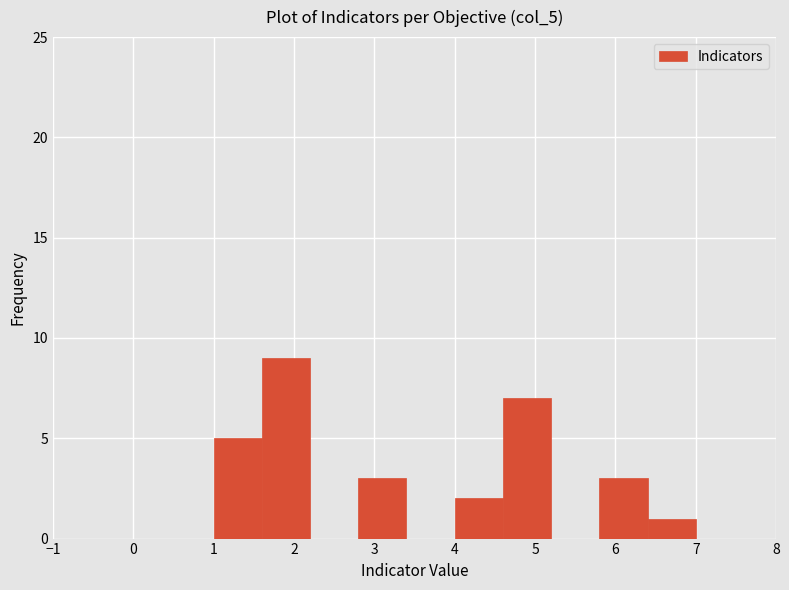

Reading left to right, transcribe this chart: for each bar, give the range it covers on the x-axis and its height. The values are not printed on the chart, so give them approximately, as read against the axis.

1.0 to 1.6: 5
1.6 to 2.2: 9
2.2 to 2.8: 0
2.8 to 3.4: 3
3.4 to 4.0: 0
4.0 to 4.6: 2
4.6 to 5.2: 7
5.2 to 5.8: 0
5.8 to 6.4: 3
6.4 to 7.0: 1